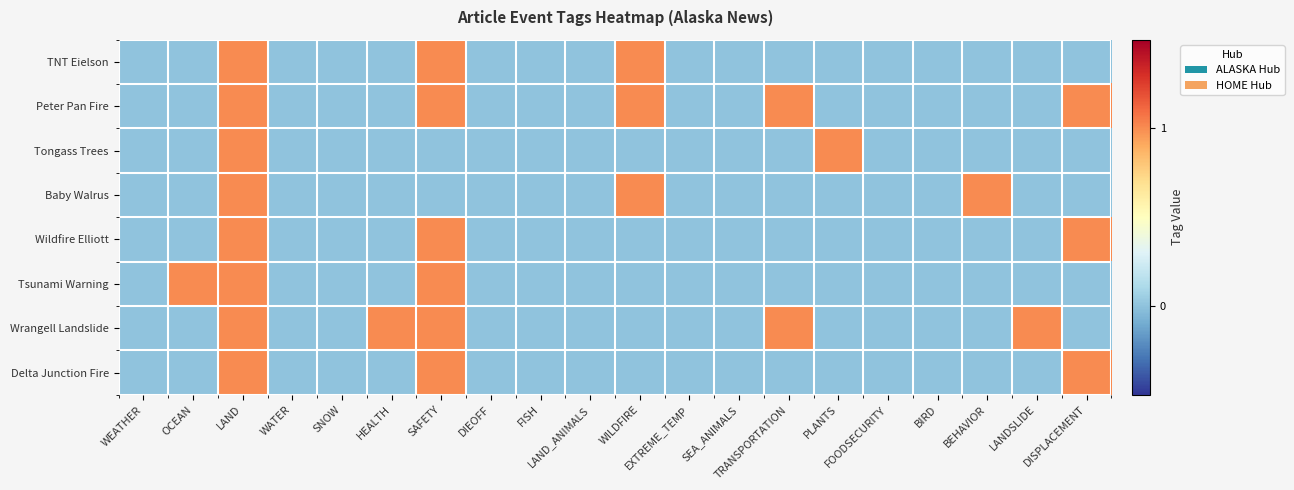

Which series has the largest total across all categories?

Peter Pan Fire